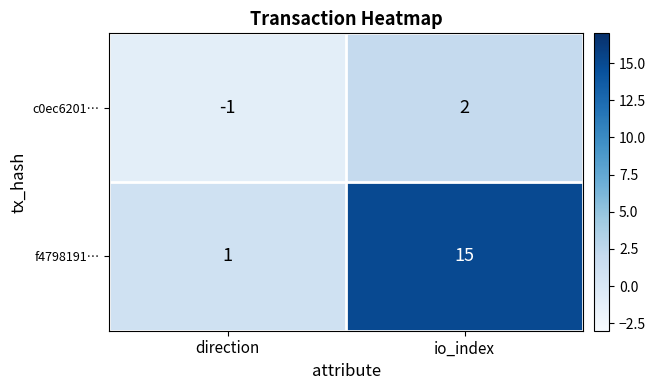

Reading right to left, transcribe all the data shown in this chart.

c0ec6201…: io_index=2	direction=-1
f4798191…: io_index=15	direction=1